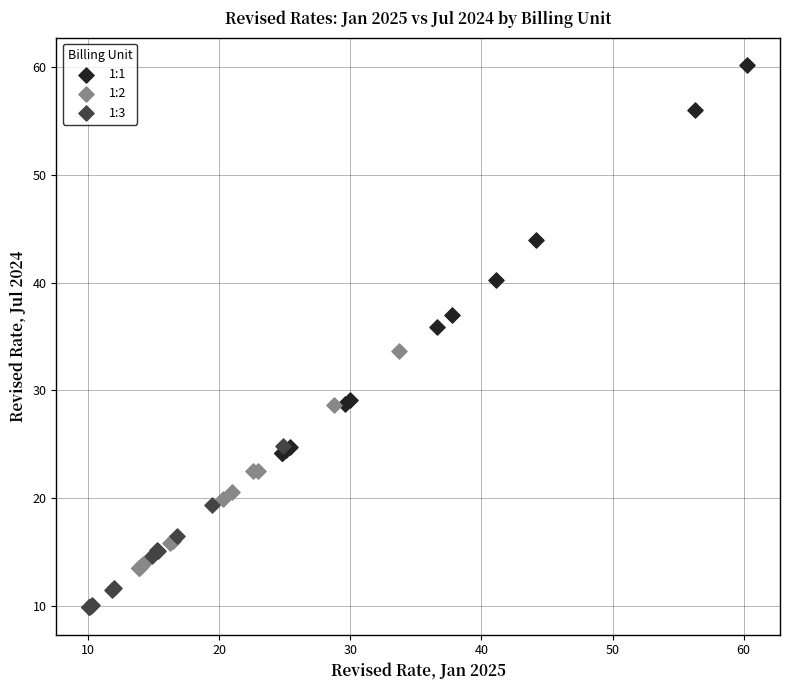

Which series contains the lowest Y value?

1:3